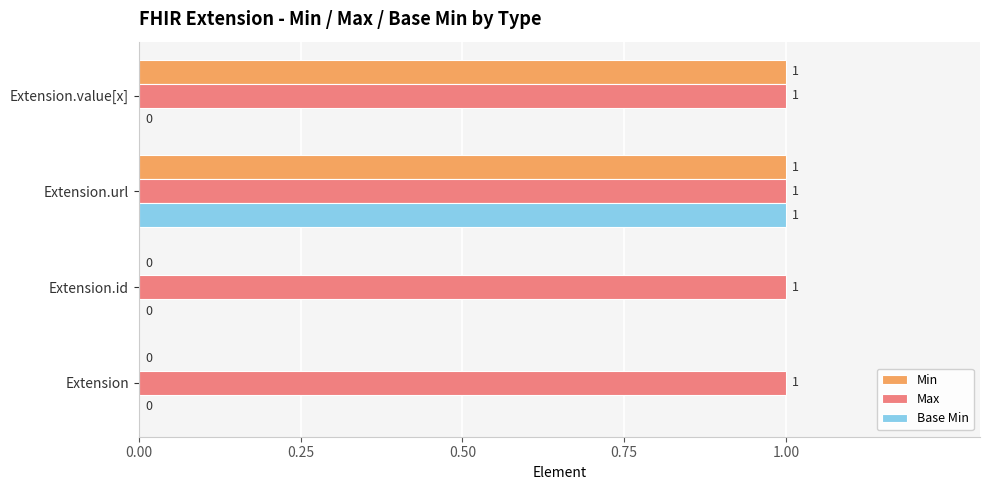

What are all the series names shown in the legend?

Min, Max, Base Min